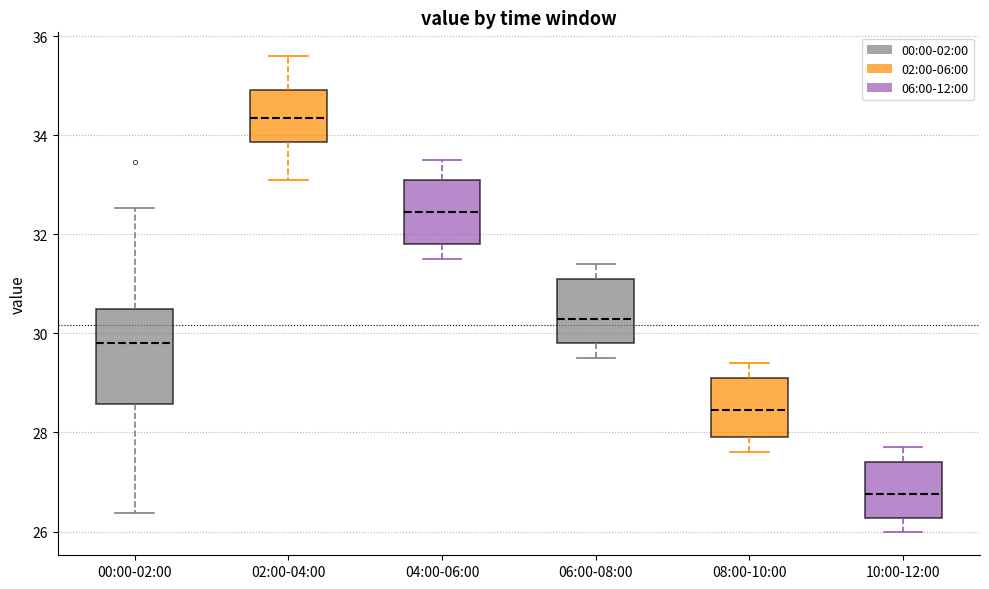

Comparing the boxes themselves (not the whiskers), which one is the tallest?

00:00-02:00